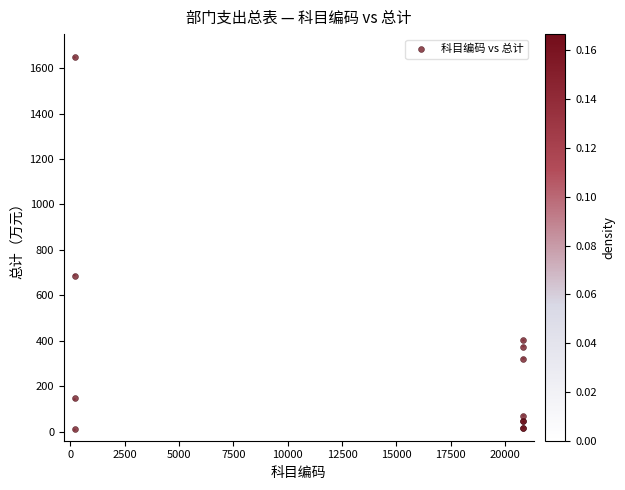

What Y value in the scatter plot is closest to 829?

685.6